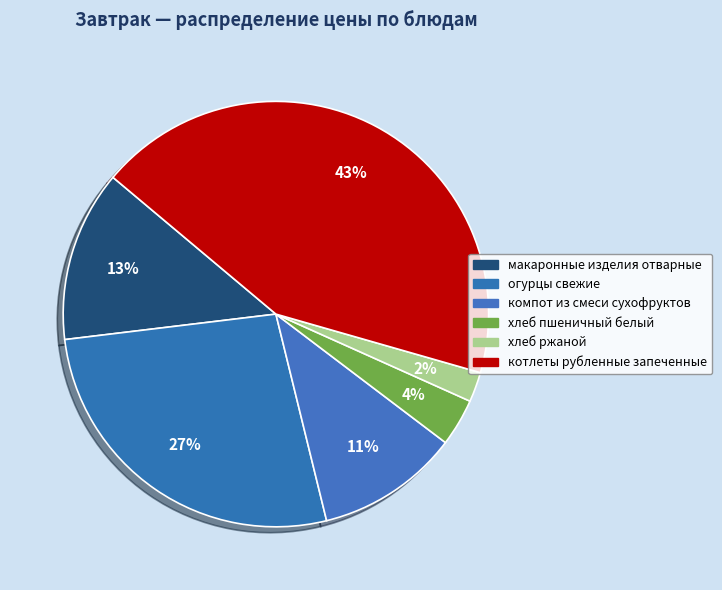

Rank the categories by value from highest to lowest.

котлеты рубленные запеченные, огурцы свежие, макаронные изделия отварные, компот из смеси сухофруктов, хлеб пшеничный белый, хлеб ржаной